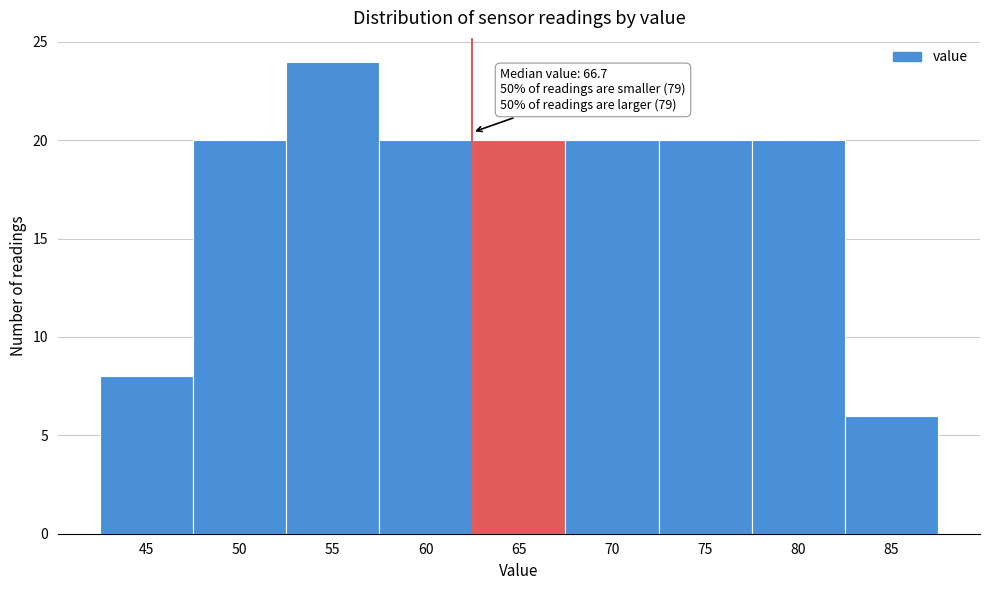

Reading left to right, extract all data points from this chart.

8	20	24	20	20	20	20	20	6